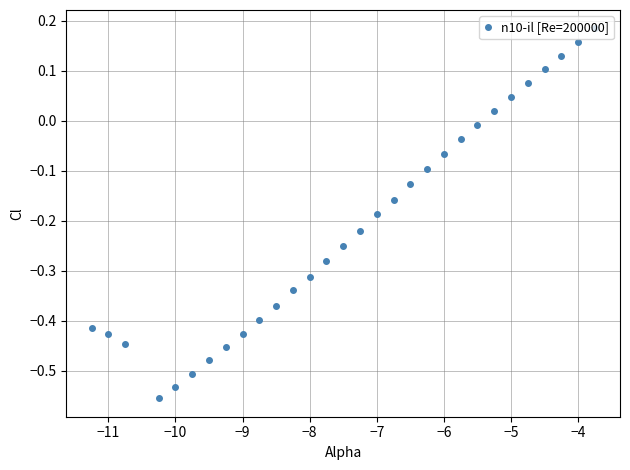

How many lines are shown in the chart?

1